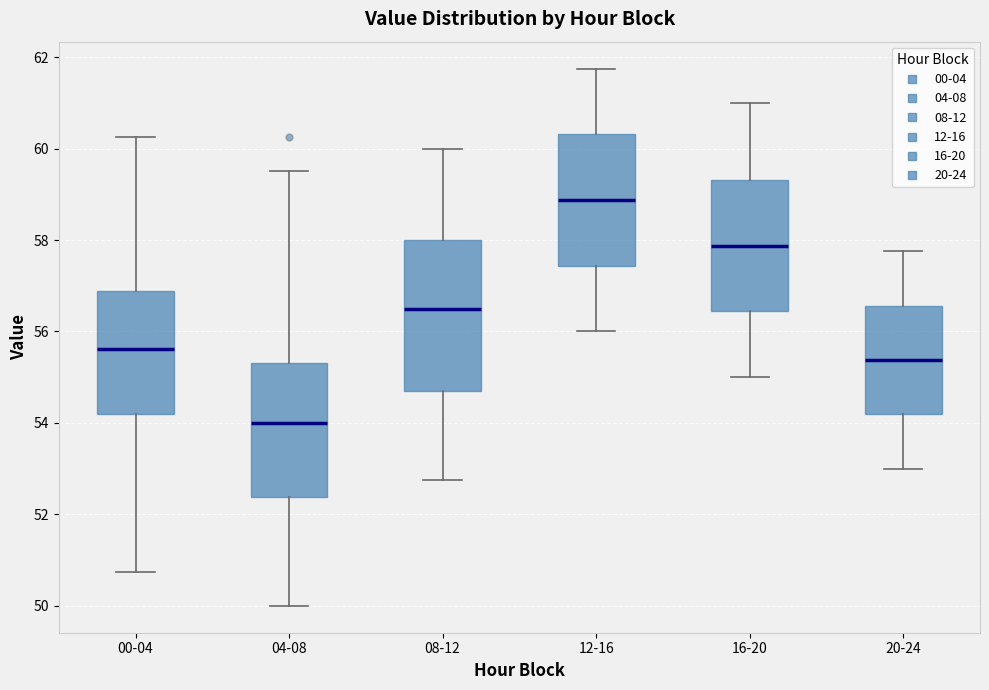

Comparing the boxes themselves (not the whiskers), which one is the tallest?

08-12